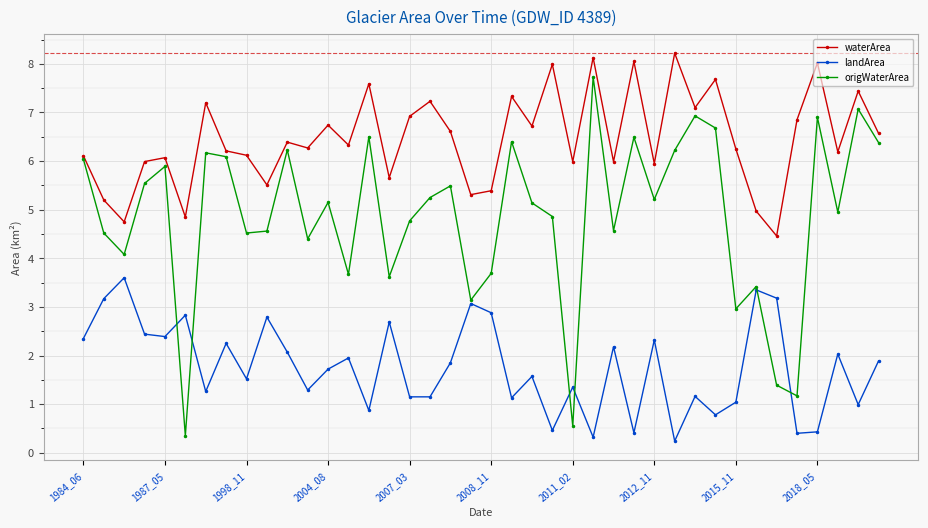

What is the maximum value for landArea?

3.6